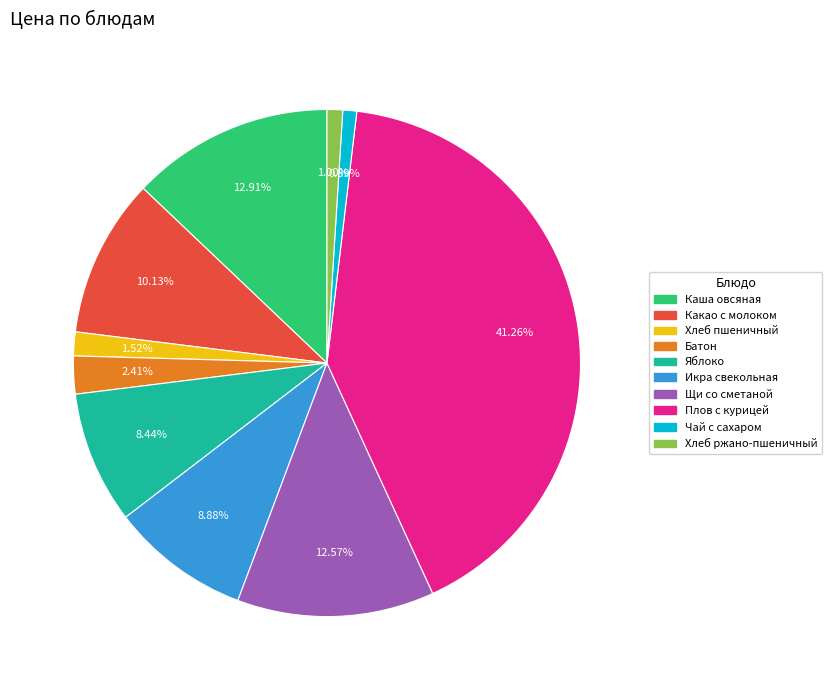

The Яблоко slice represents 23% of the pie. True or false?

False